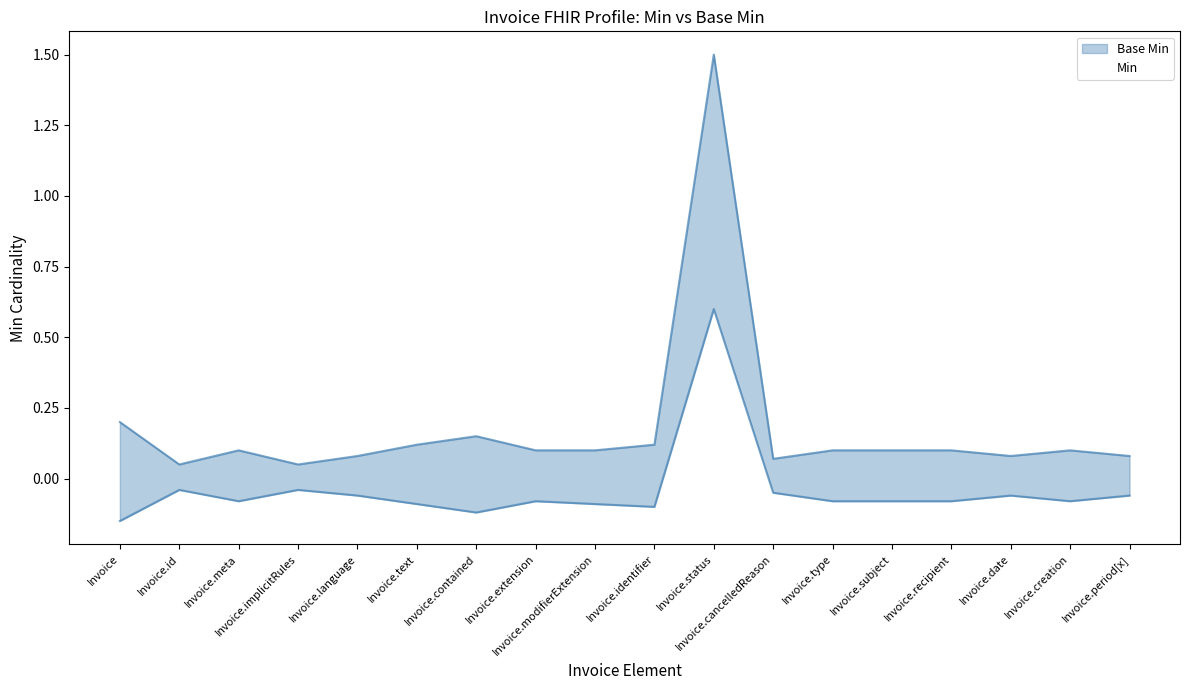

Rank the series by their average value, from highest to lowest.

Min, Base Min